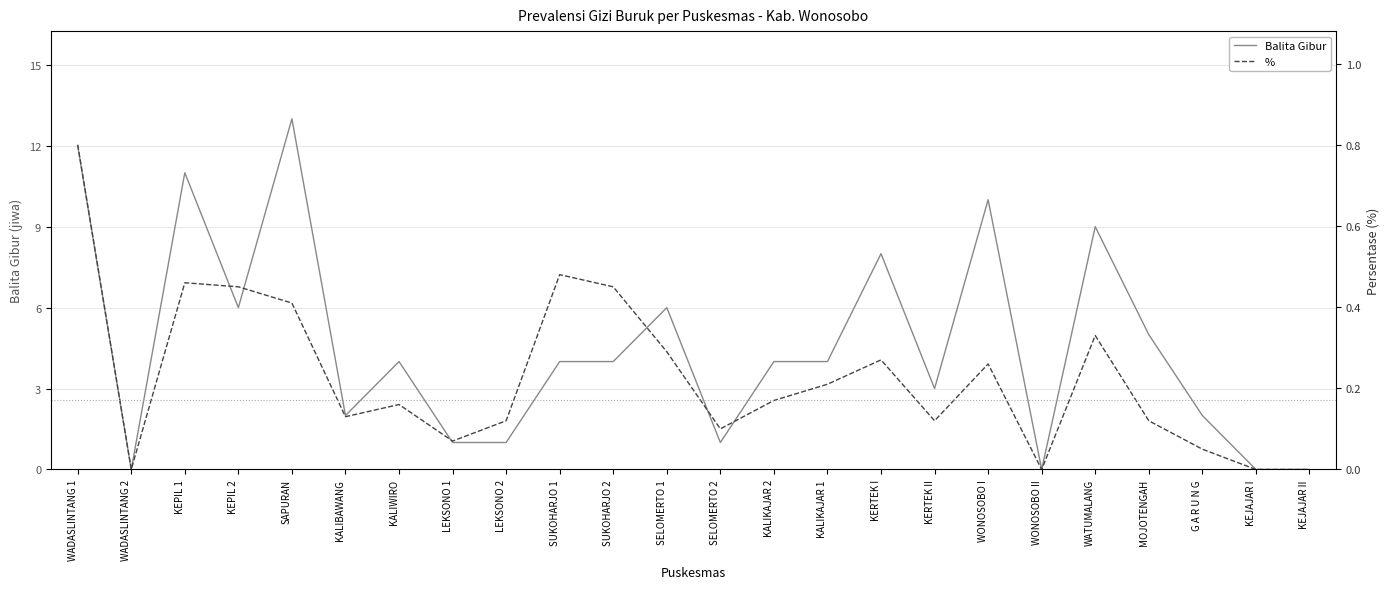

Which series has the largest total across all categories?

Balita Gibur